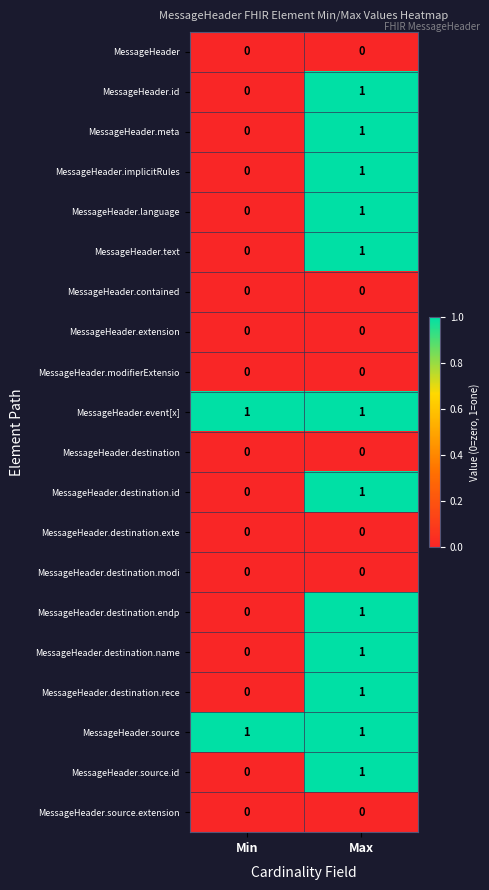

How many series are shown in this chart?

20